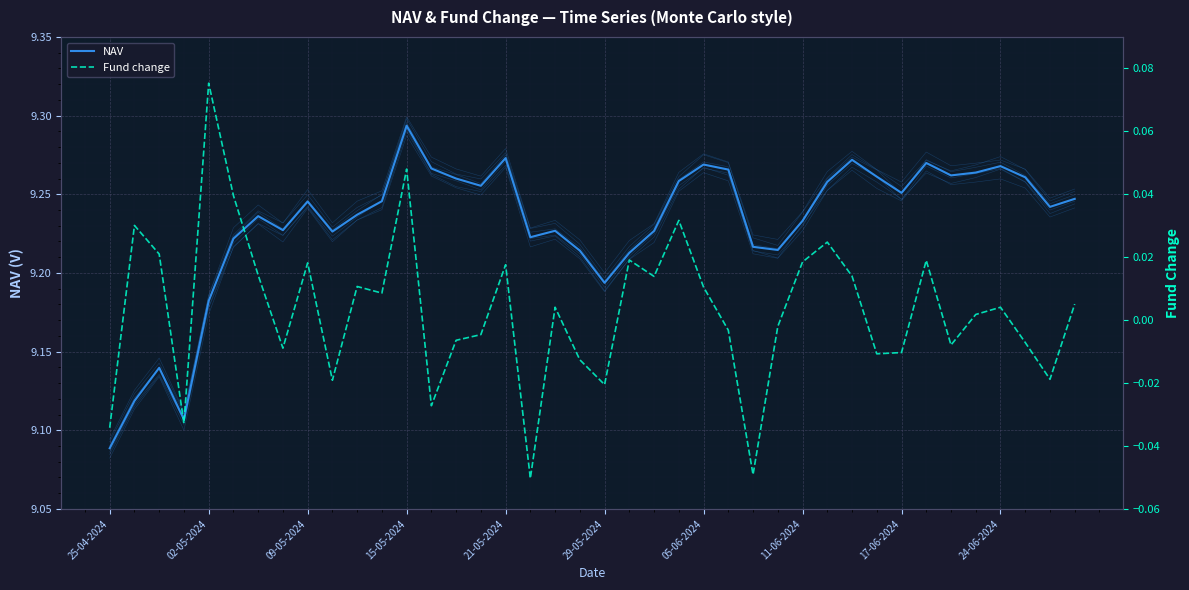

How many NAV values are between 9 and 10?

40